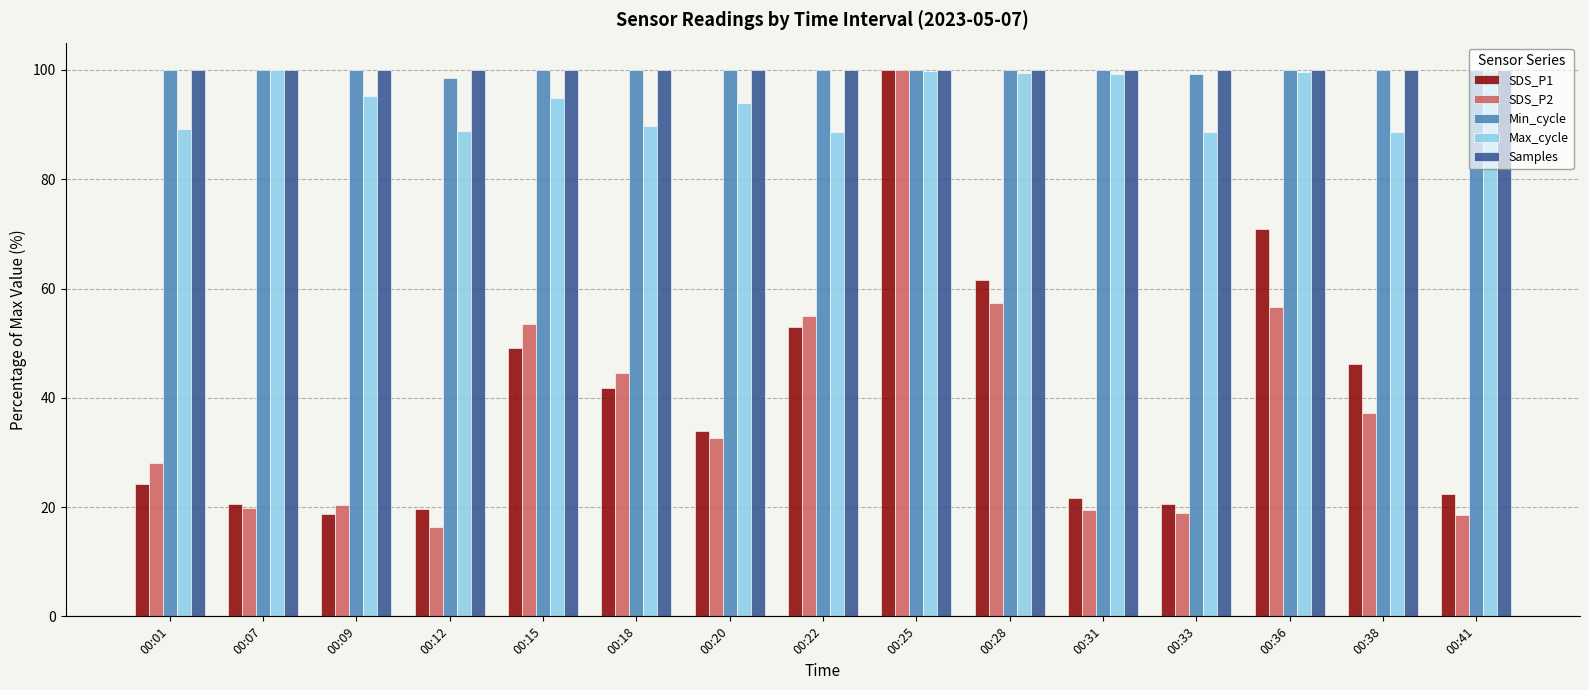

Read the SDS_P2 value at 00:07.

19.8